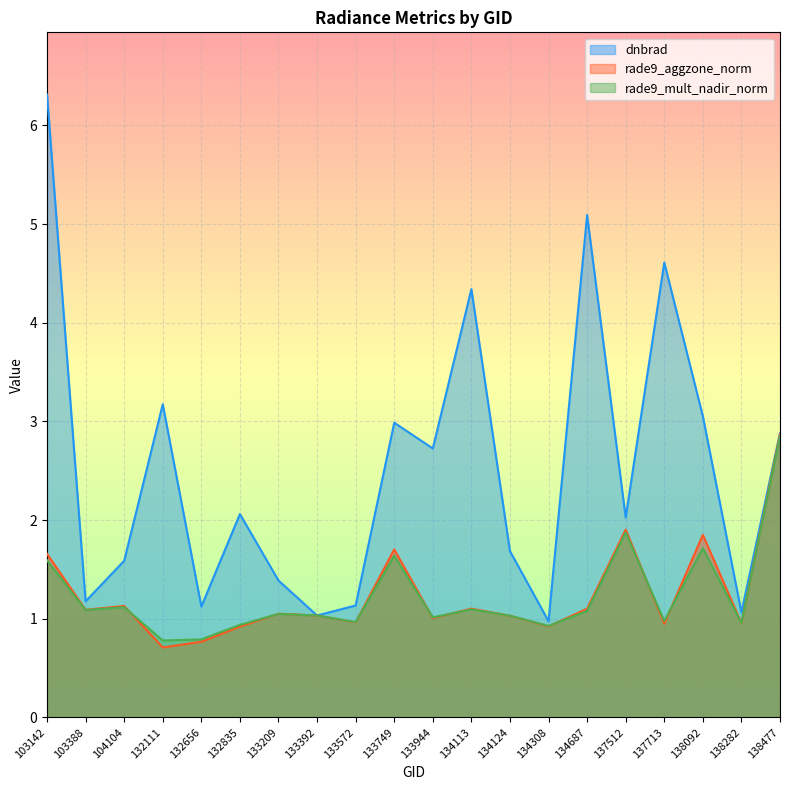

List the labels in order of rade9_aggzone_norm value, smallest first.

132111, 132656, 132835, 134308, 137713, 138282, 133572, 133944, 134124, 133392, 133209, 103388, 134687, 134113, 104104, 103142, 133749, 138092, 137512, 138477